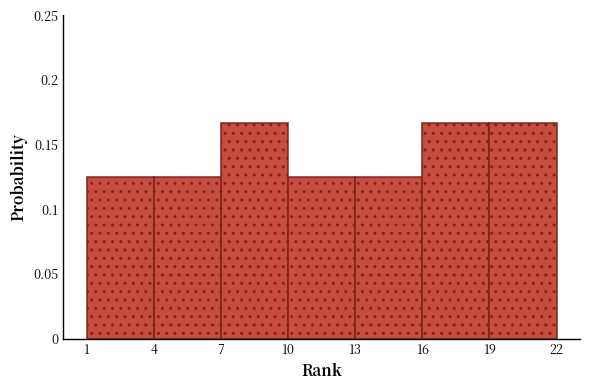

Reading left to right, list every bar in this chart as the range it spans on the x-axis followed by its height. The values are not printed on the chart, so give them approximately, as read against the axis.

1 to 4: 0.125
4 to 7: 0.125
7 to 10: 0.165
10 to 13: 0.125
13 to 16: 0.125
16 to 19: 0.165
19 to 22: 0.165